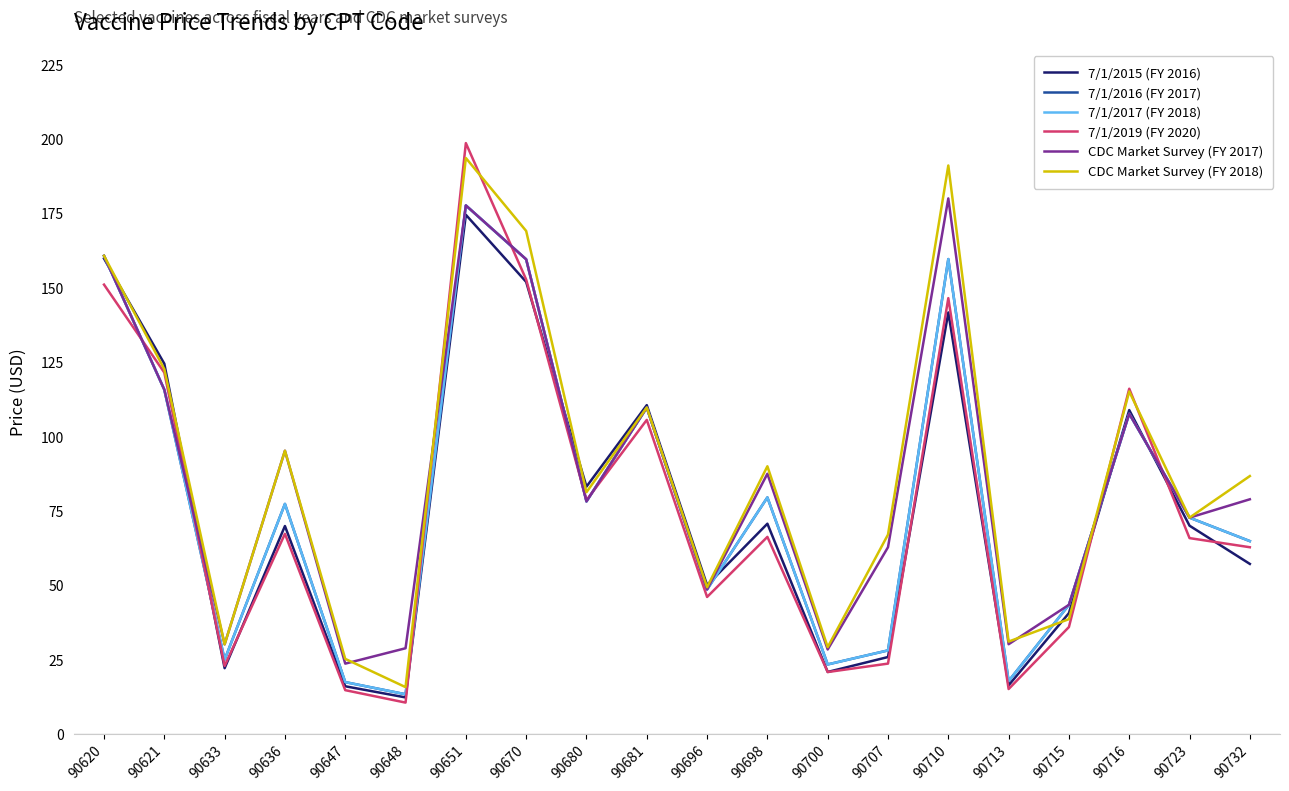

At which label does 7/1/2016 (FY 2017) reach its minimum?

90648